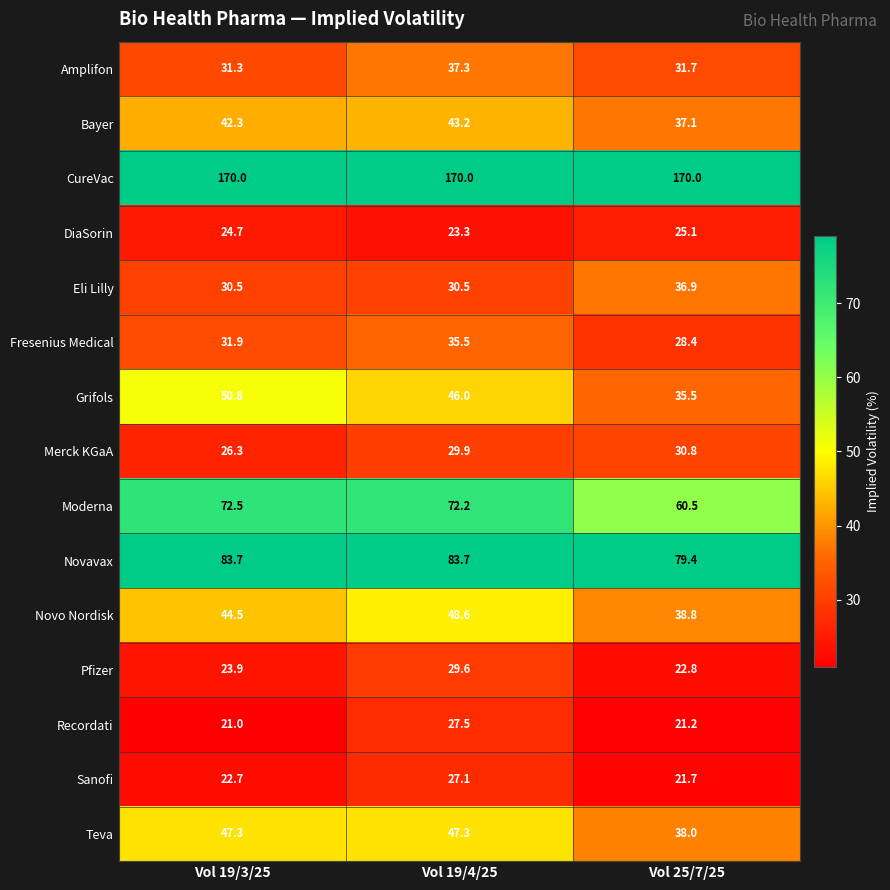

At how many categories does at least one series exceed 120?

3